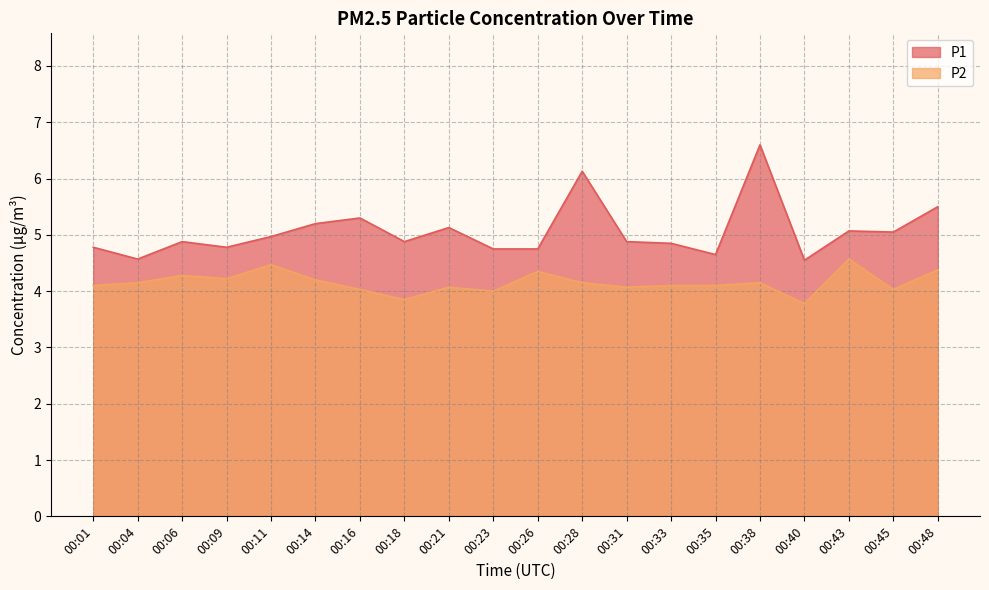

True or false: P2 and P1 cross at least once.

False